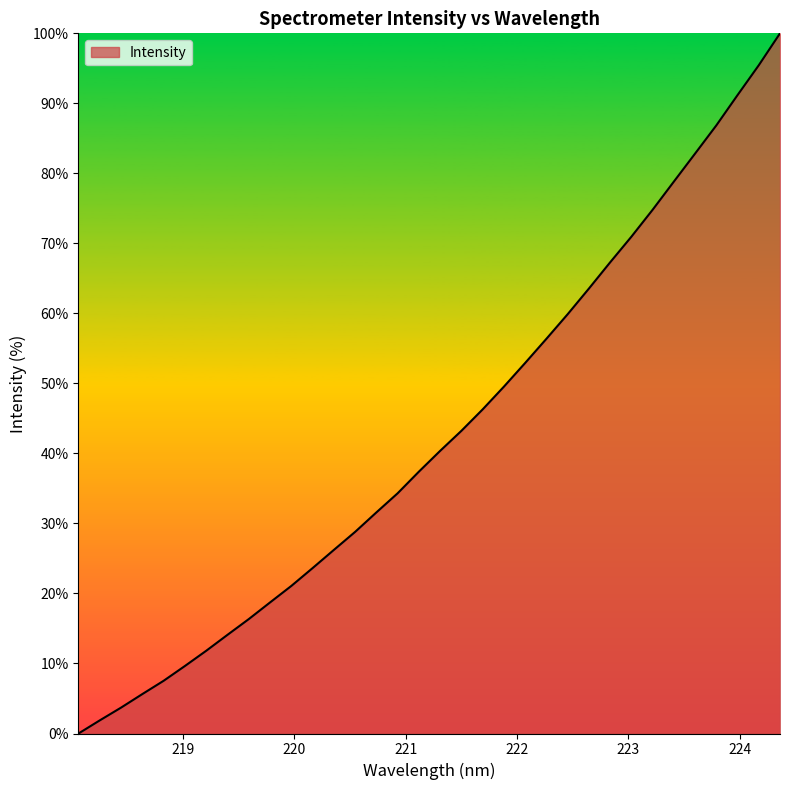

What is the maximum value shown in the chart?

100.0